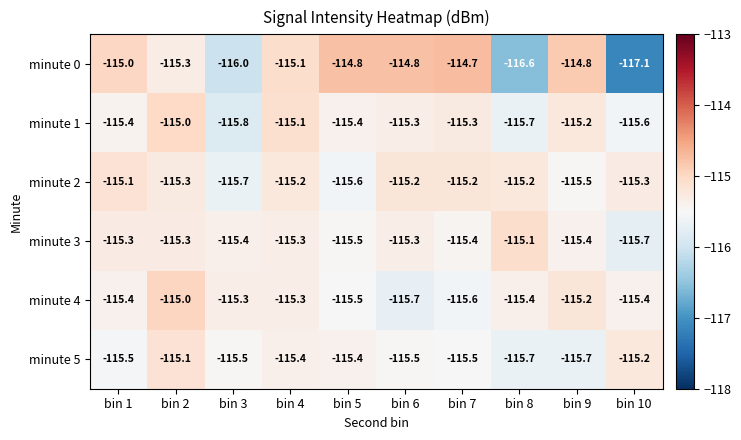

What is the maximum value for minute 4?

-115.0